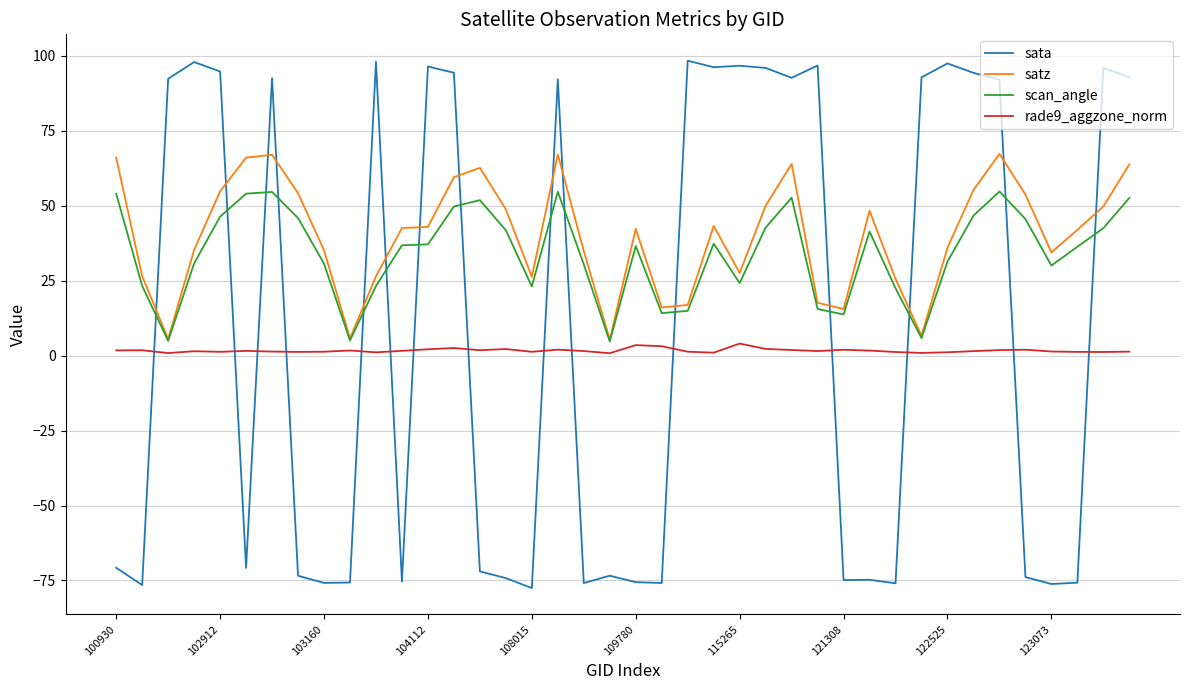

What is the maximum value shown in the chart?

98.4